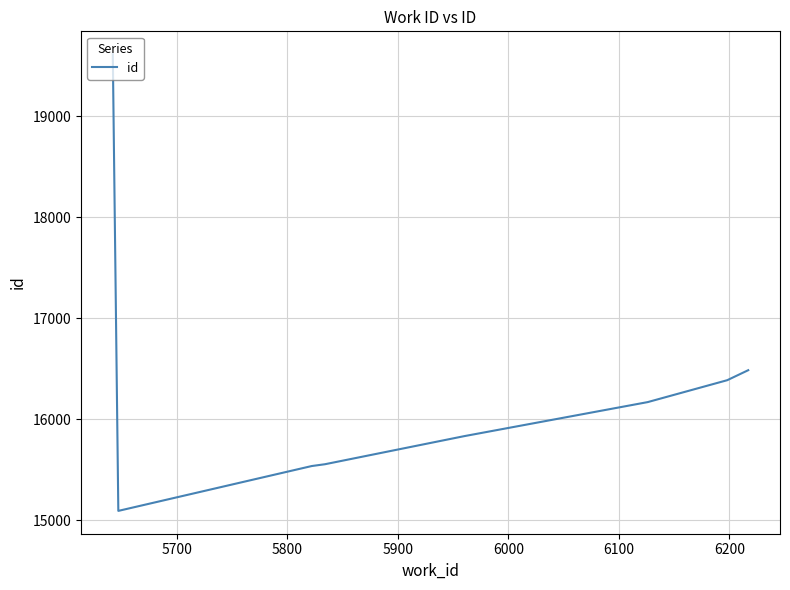

What is the sum of all values?

130684